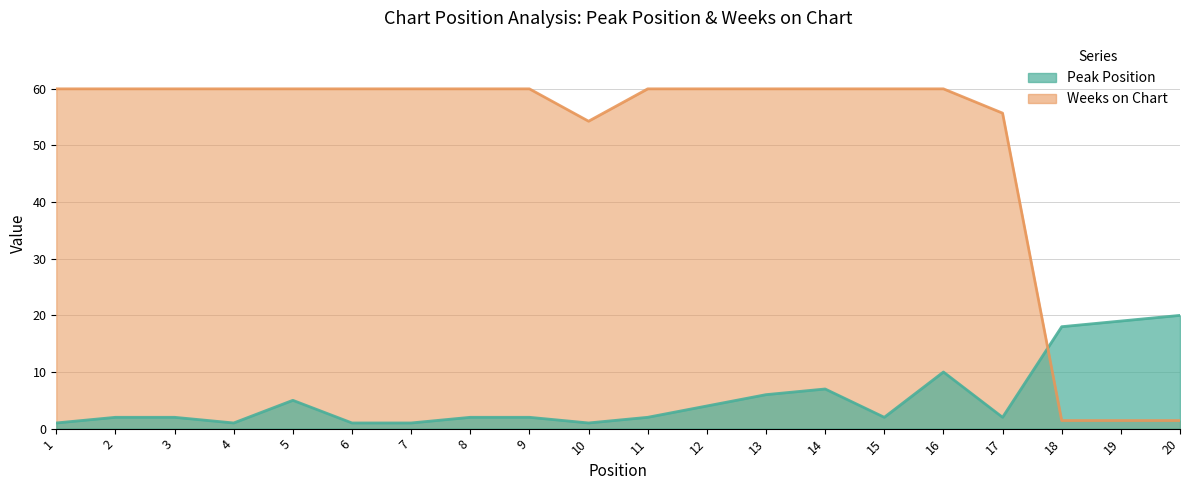

The Weeks on Chart series shows 2.3 at 19. True or false?

False